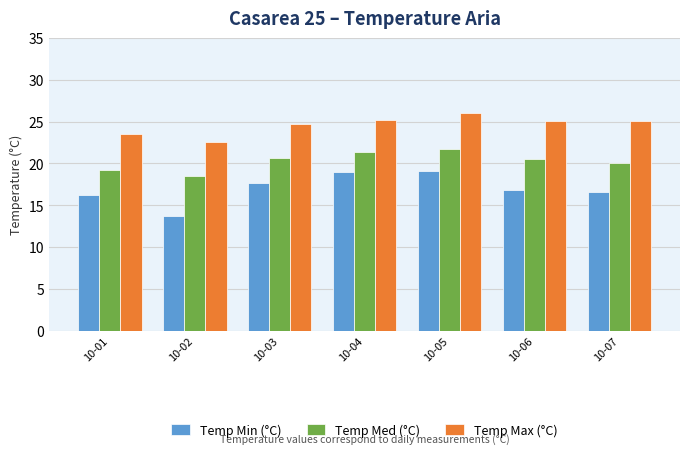

What is the average value of the Temp Min (°C) series?

17.0